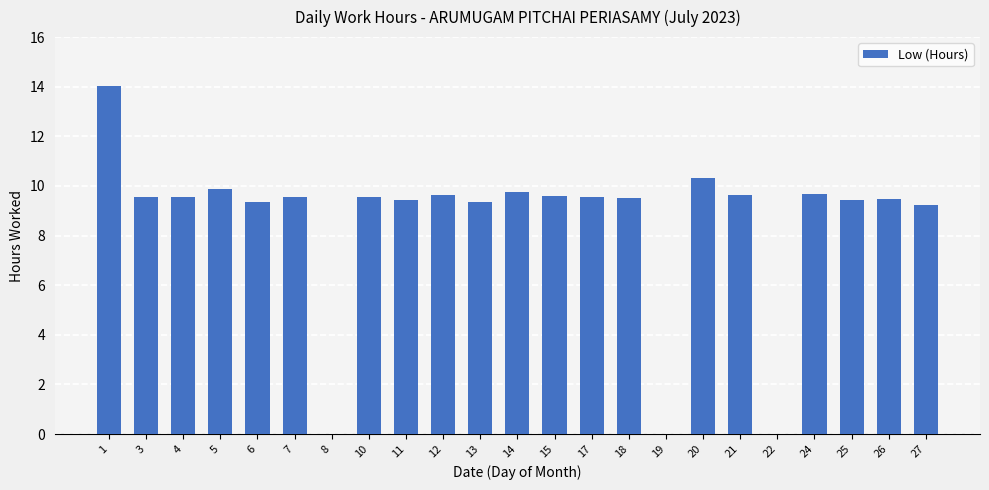

Are the bars horizontal?

No